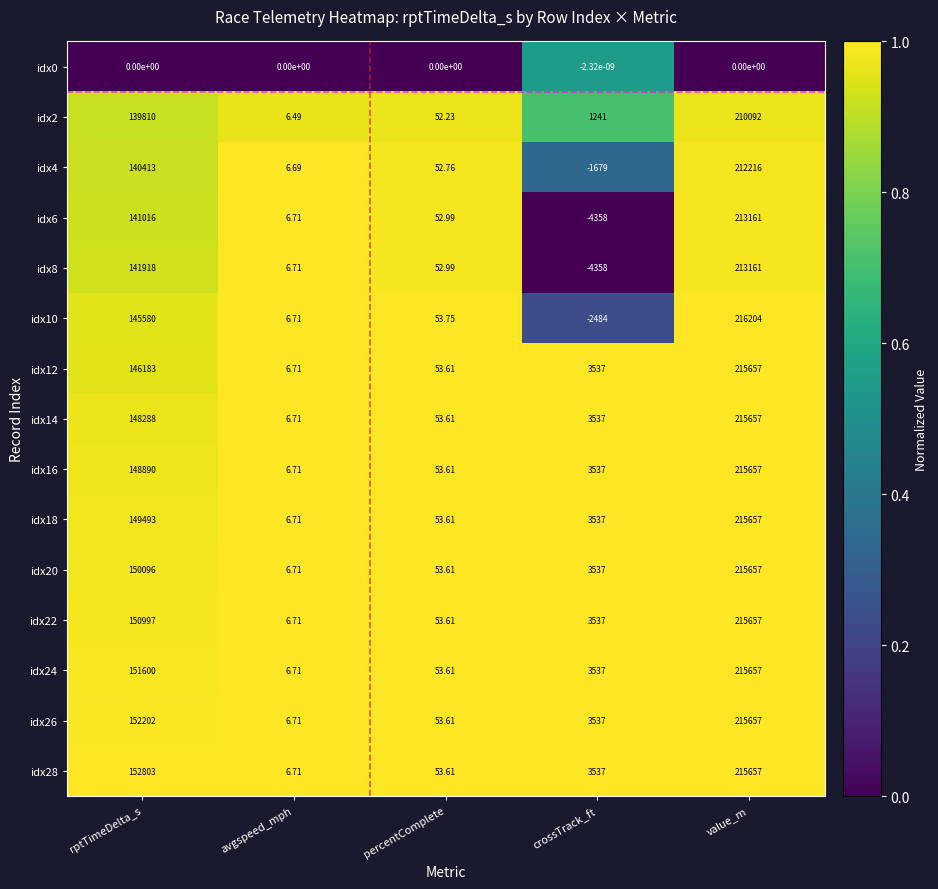

What is the spread (max minus min) of values at value_m?

216204.0